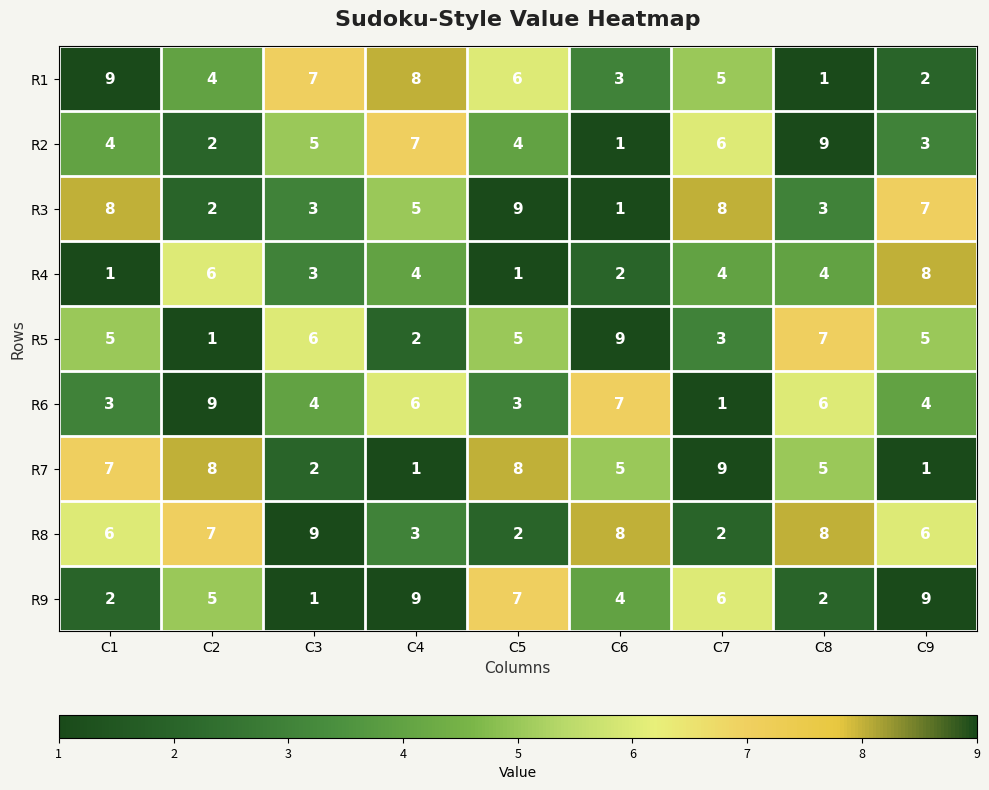

True or false: R7 has a value of 5 at C8.

True